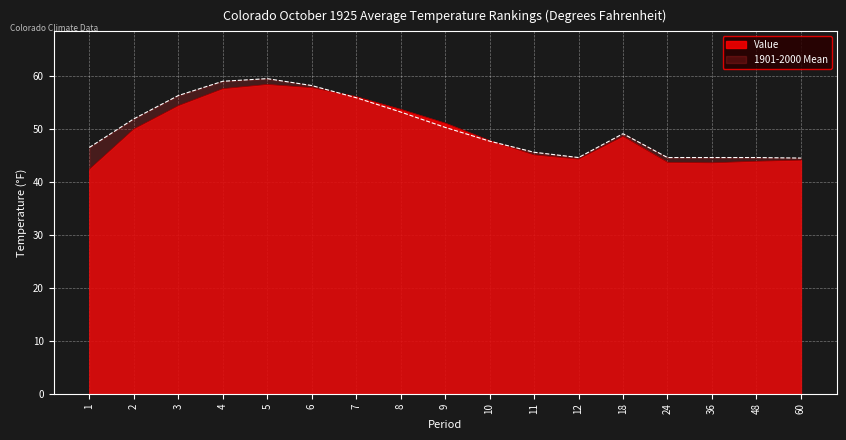

What is the spread (max minus min) of values at 48?

0.7